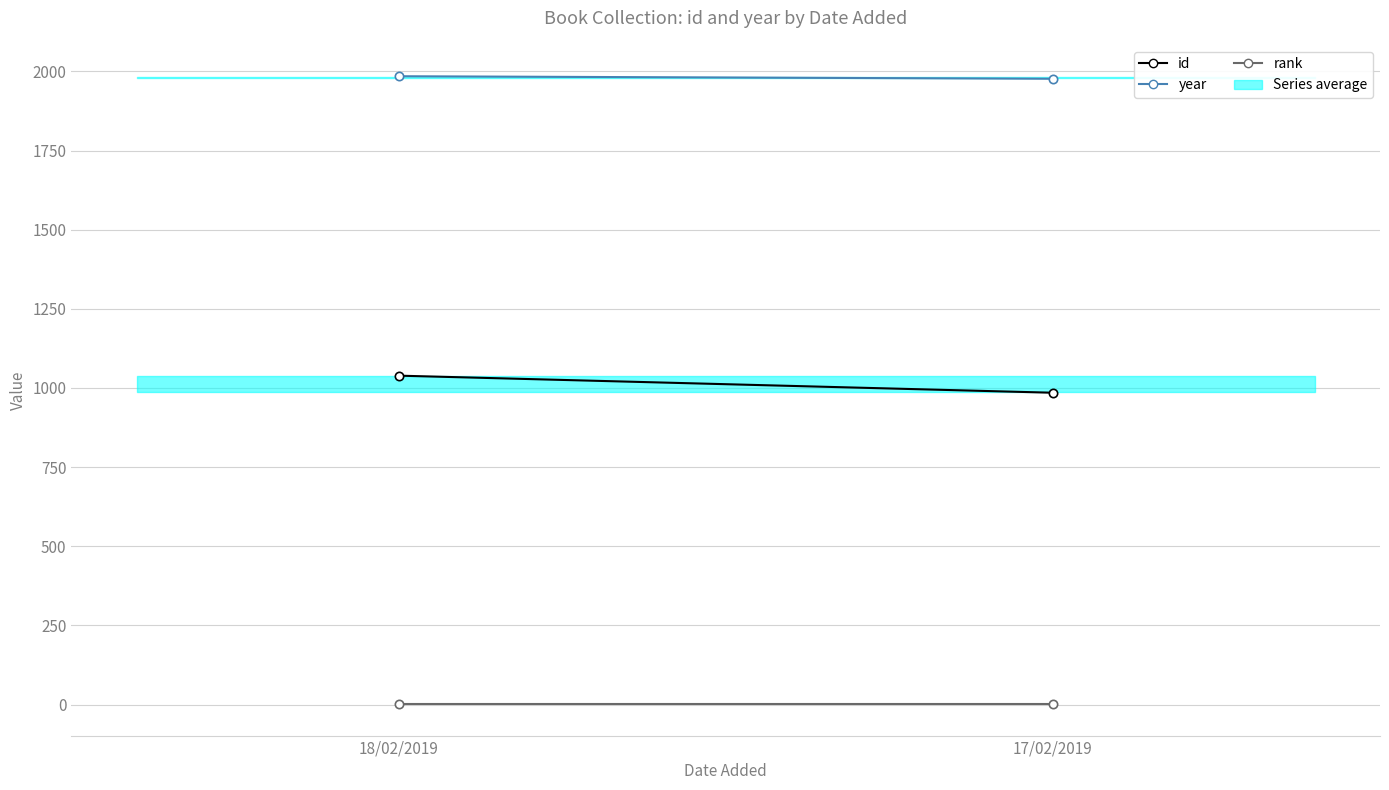

Rank the series by their maximum value, from highest to lowest.

year, id, rank